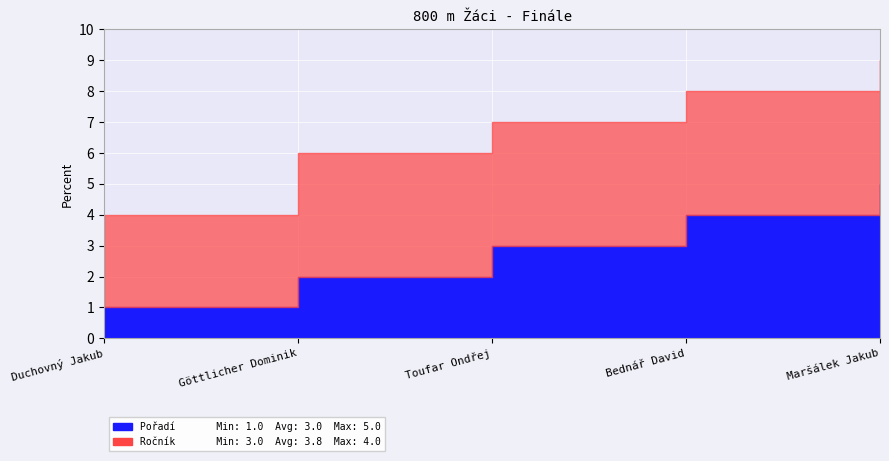

Reading left to right, extract all data points from this chart.

Pořadí: Duchovný Jakub=1	Göttlicher Dominik=2	Toufar Ondřej=3	Bednář David=4	Maršálek Jakub=5
Ročník: Duchovný Jakub=3	Göttlicher Dominik=4	Toufar Ondřej=4	Bednář David=4	Maršálek Jakub=4